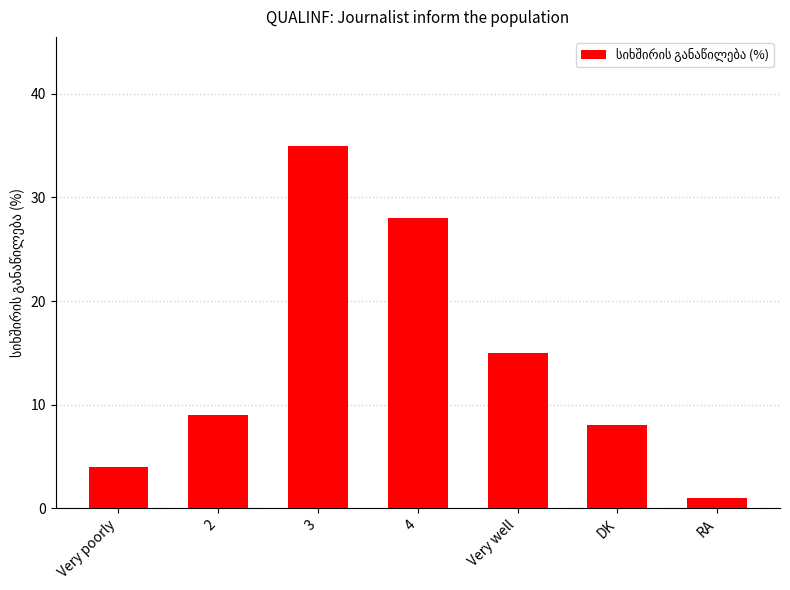

What is the greatest value displayed?

35